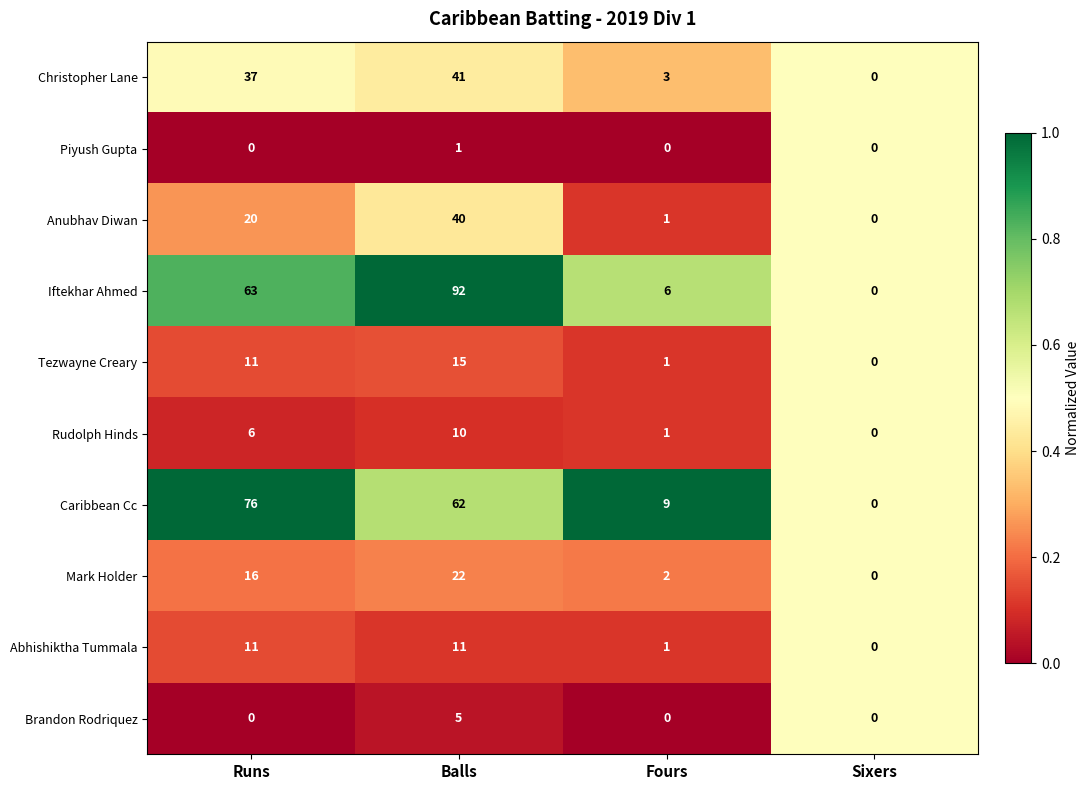

What is the average value of the Abhishiktha Tummala series?

6